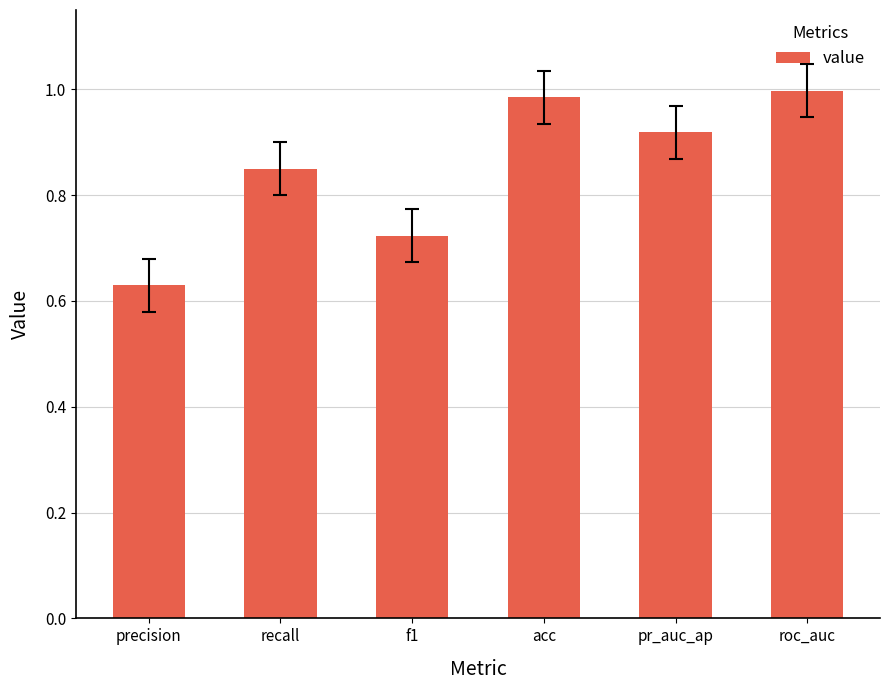

Does the chart contain any negative values?

No